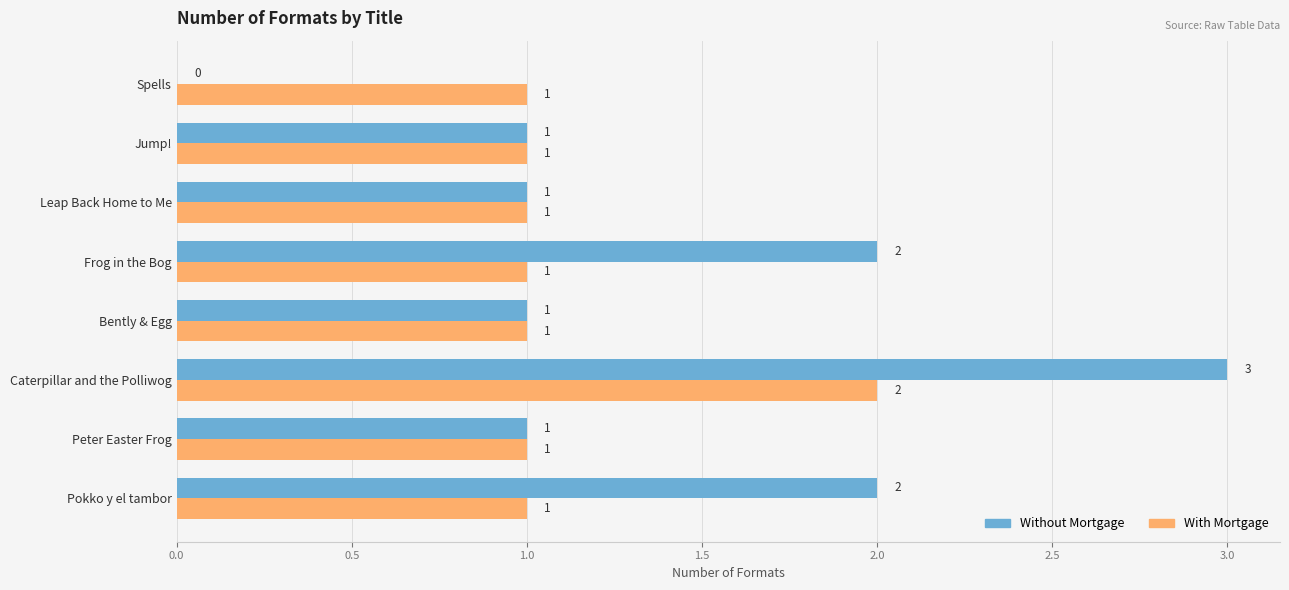

How many series are shown in this chart?

2